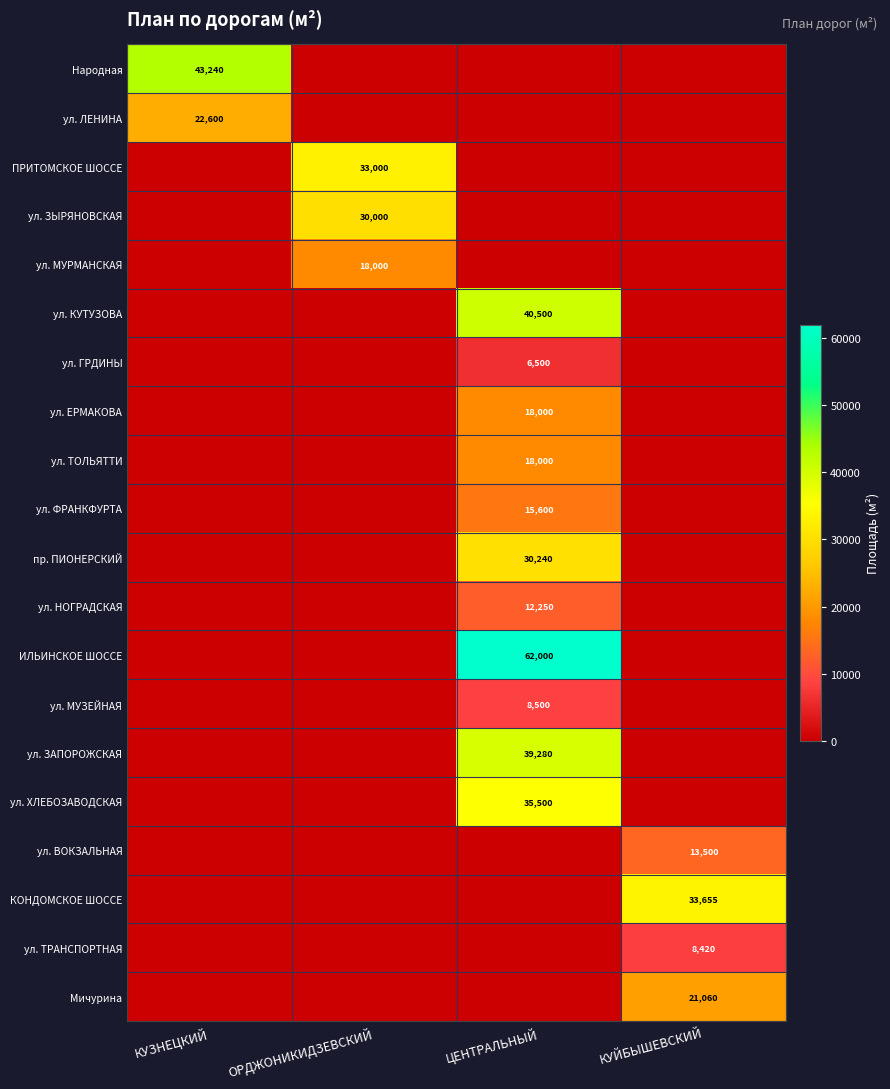

The value of Народная at КУЗНЕЦКИЙ is 19482. True or false?

False